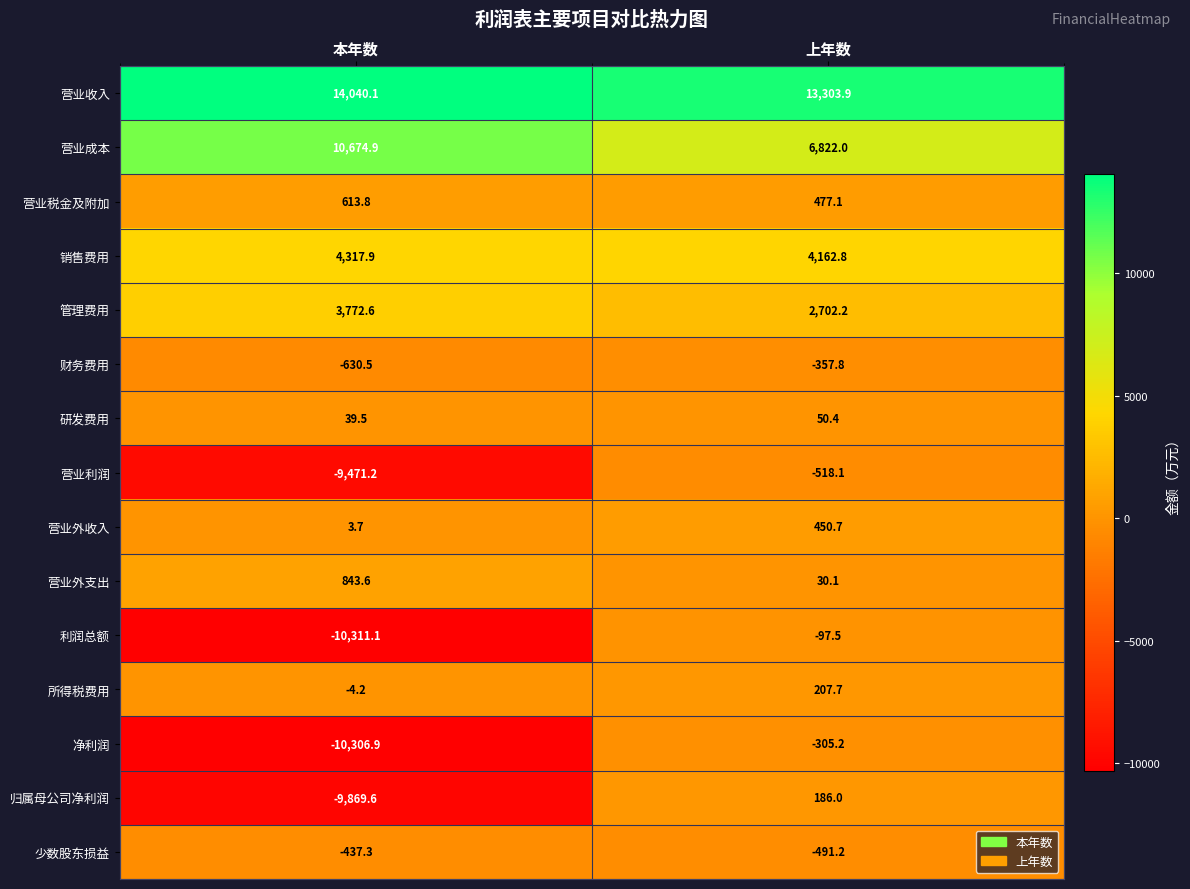

Is it true that 利润总额 equals -5065.2 at 本年数?

False